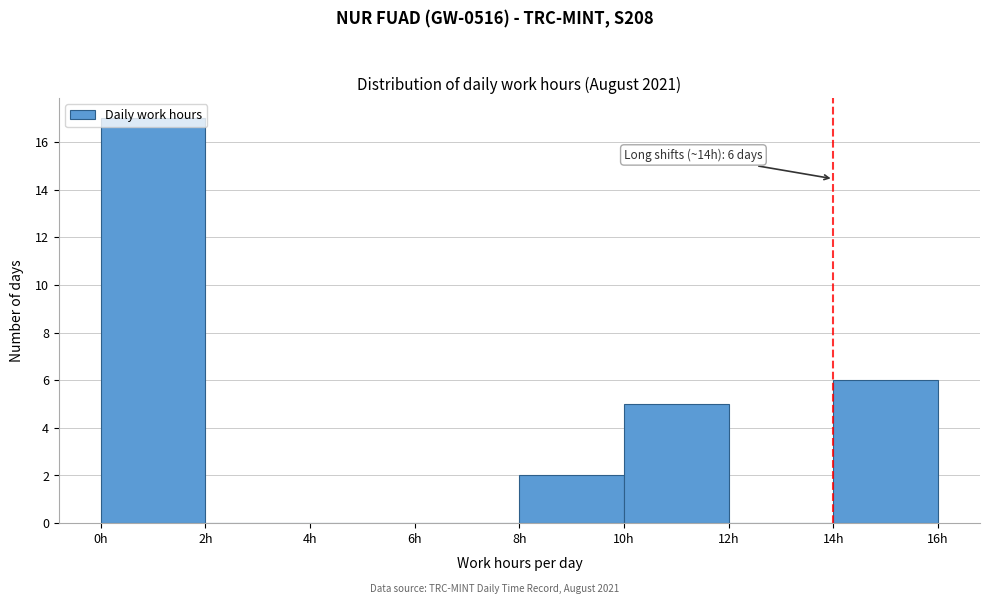

Which range on the x-axis has the tallest bar?

0 to 2